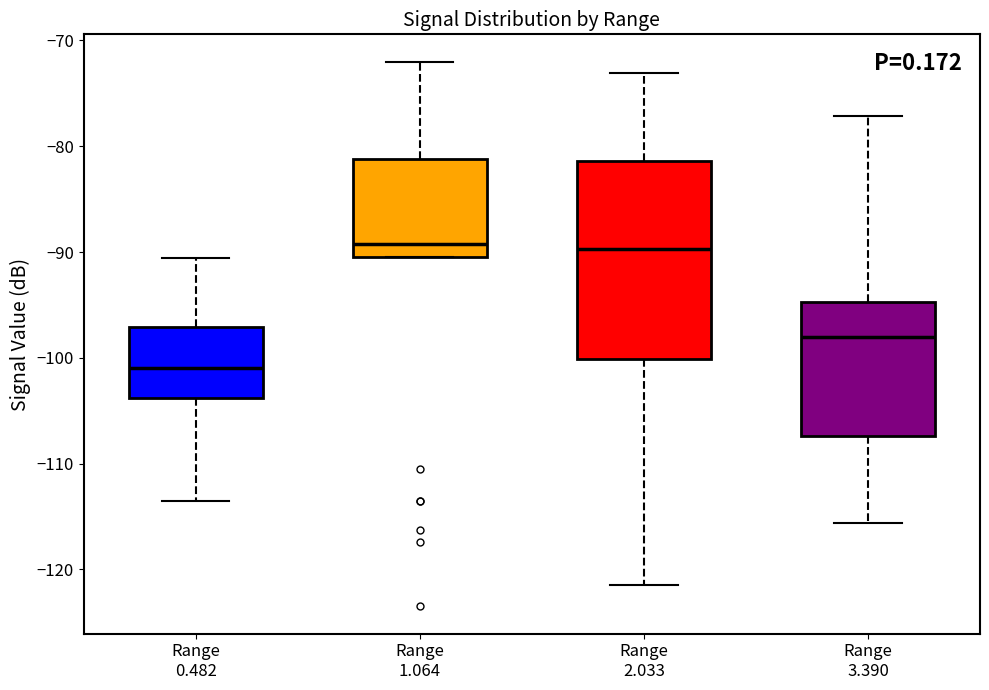

Which box is the tallest, from its lower edge to its upper edge?

Range 2.033